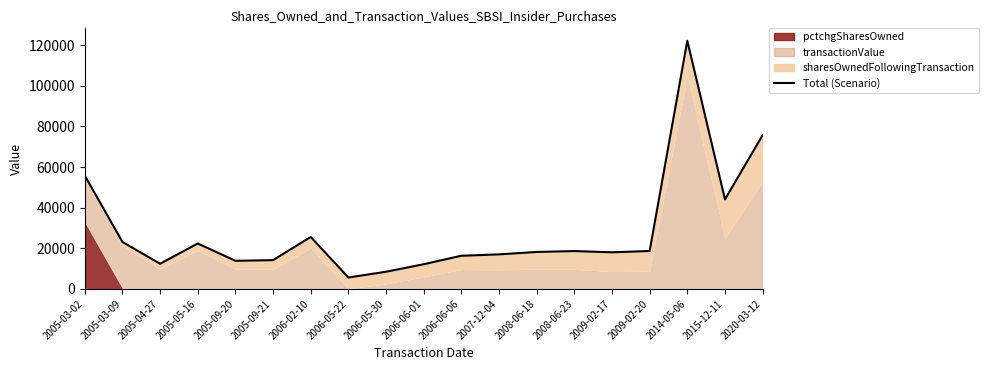

At which category does the data reach its first local valley?

2005-04-27